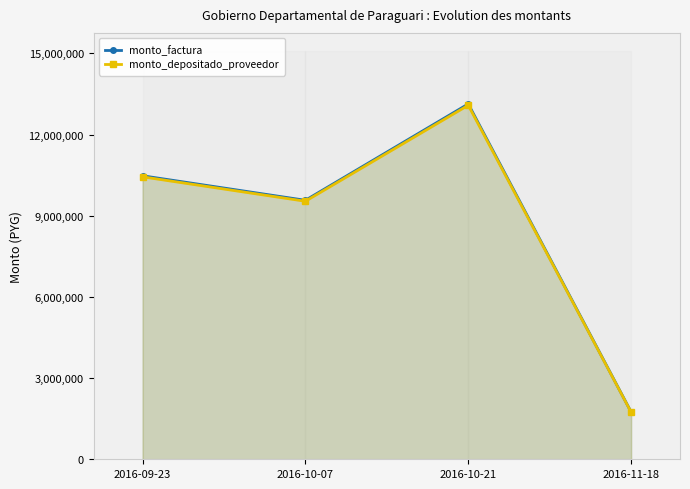

What is the difference between the monto_depositado_proveedor values at 2016-10-21 and 2016-09-23?

2644350